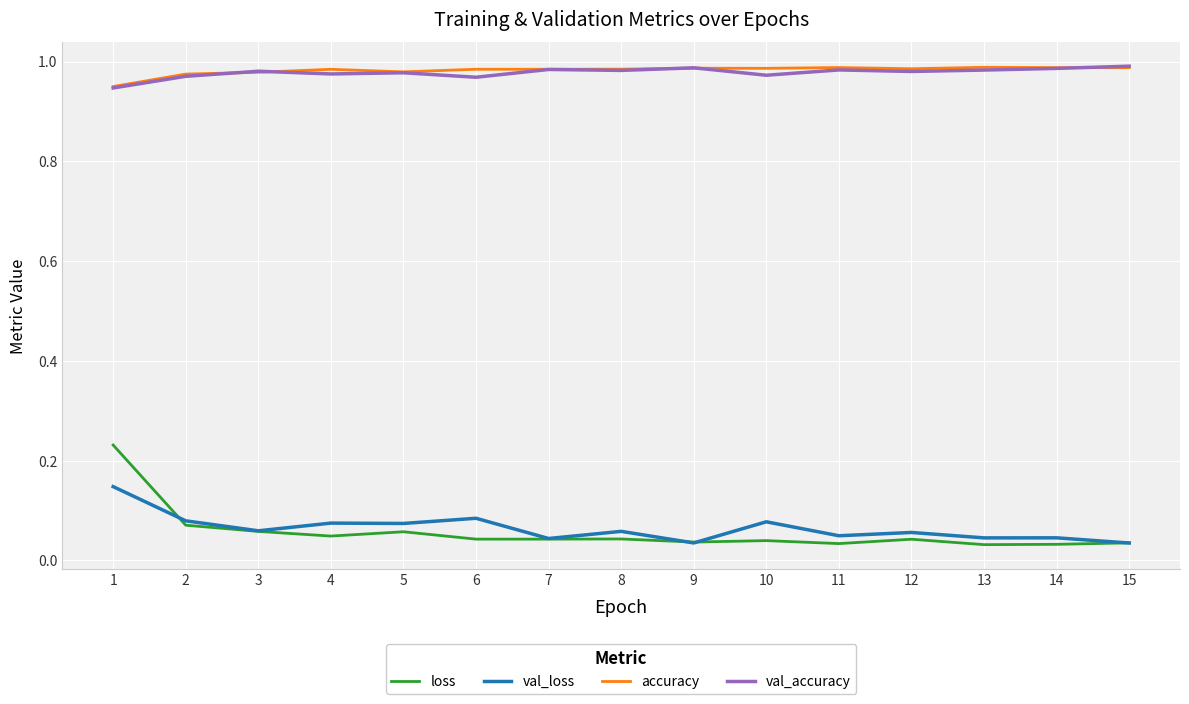

Which series has the widest spread of values?

loss